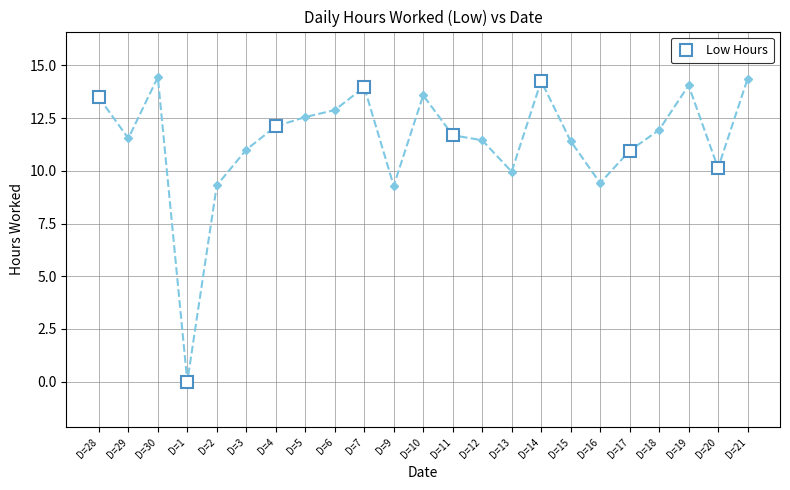

Is it true that Low Hours equals 14.0 at D=7?

True